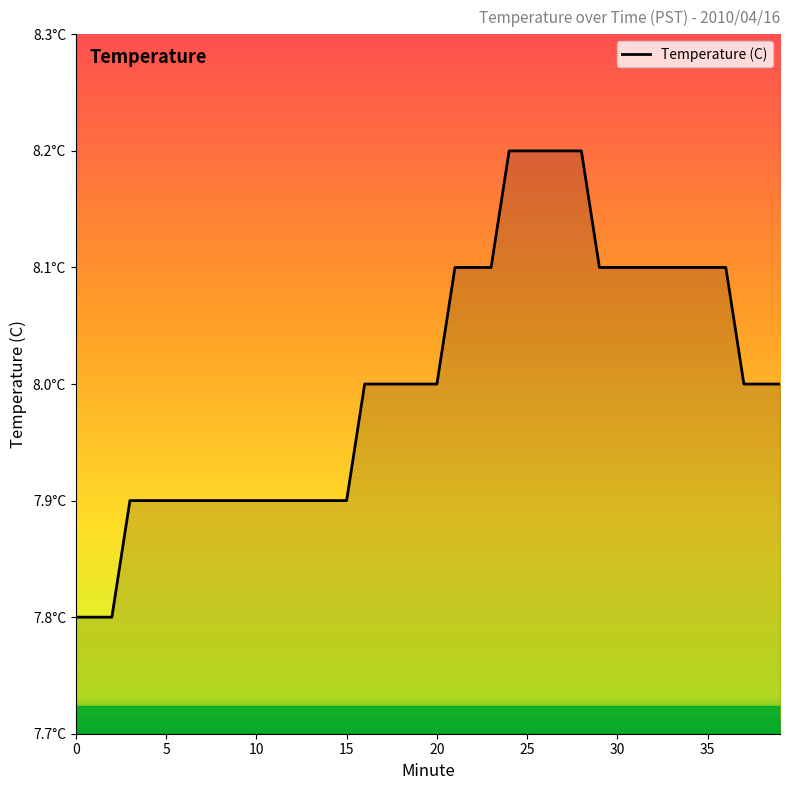

What is the difference between the second highest and minimum values?

0.4